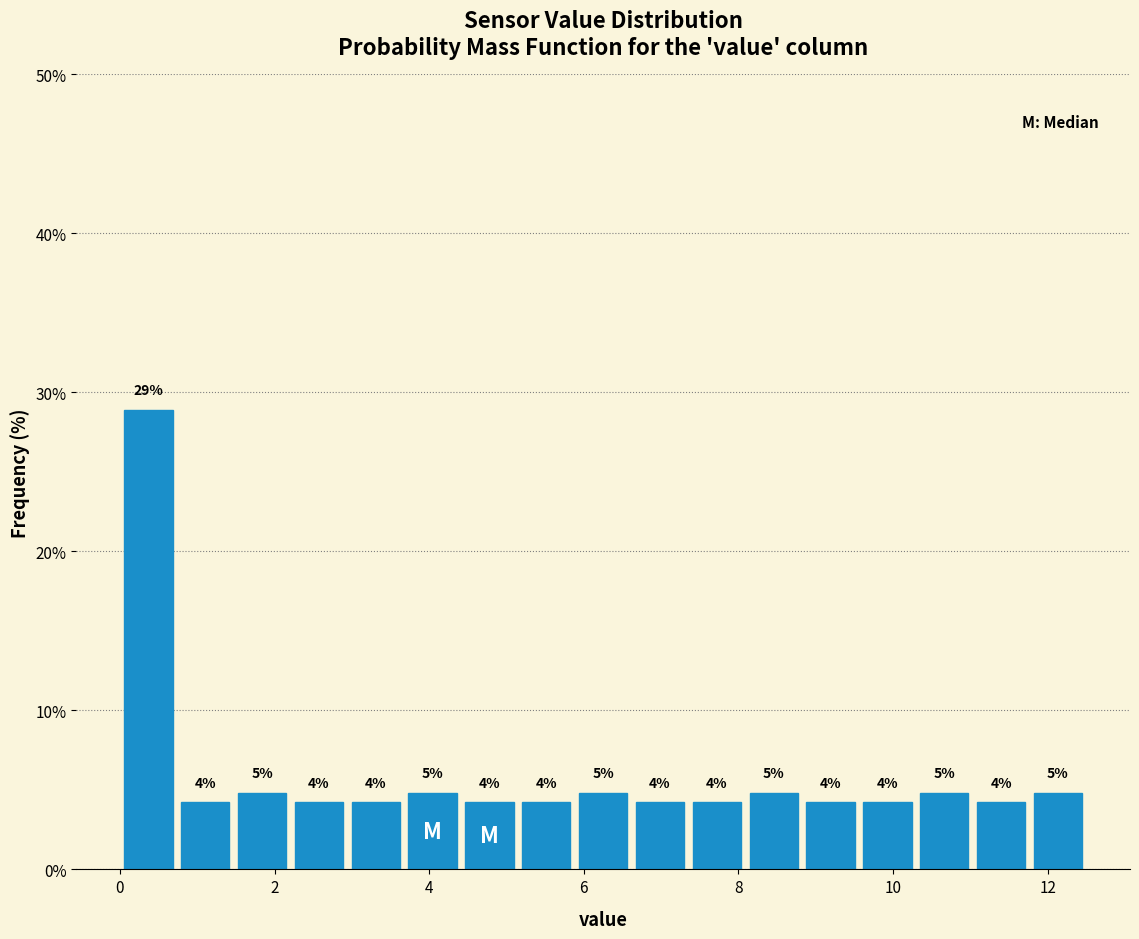

Read against the x-axis, roughly where is the centre of the tallest bar?

0.4